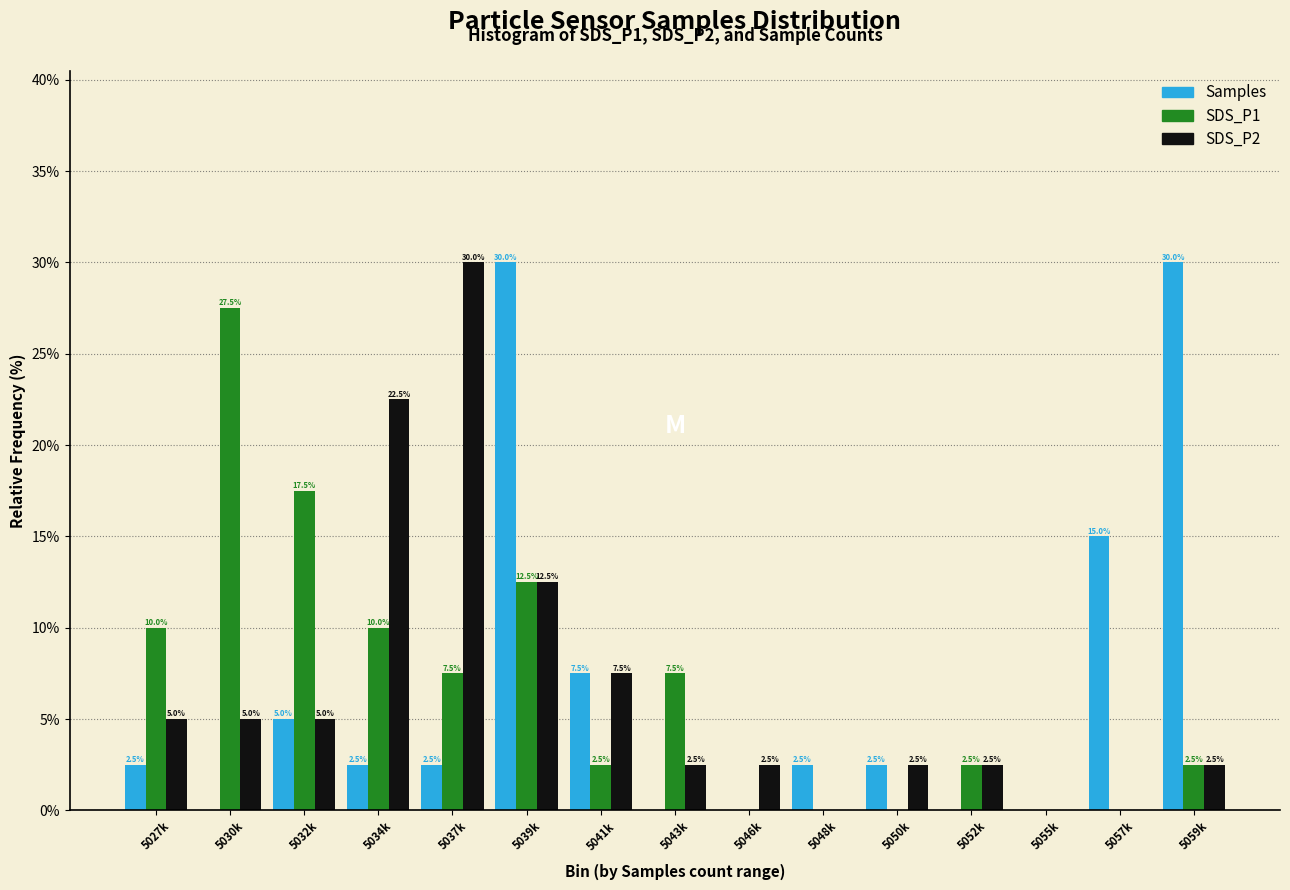

Reading left to right, what are all the values shown in this chart?

Samples: 5027k=2.5	5030k=0.0	5032k=5.0	5034k=2.5	5037k=2.5	5039k=30.0	5041k=7.5	5043k=0.0	5046k=0.0	5048k=2.5	5050k=2.5	5052k=0.0	5055k=0.0	5057k=15.0	5059k=30.0
SDS_P1: 5027k=10.0	5030k=27.5	5032k=17.5	5034k=10.0	5037k=7.5	5039k=12.5	5041k=2.5	5043k=7.5	5046k=0.0	5048k=0.0	5050k=0.0	5052k=2.5	5055k=0.0	5057k=0.0	5059k=2.5
SDS_P2: 5027k=5.0	5030k=5.0	5032k=5.0	5034k=22.5	5037k=30.0	5039k=12.5	5041k=7.5	5043k=2.5	5046k=2.5	5048k=0.0	5050k=2.5	5052k=2.5	5055k=0.0	5057k=0.0	5059k=2.5